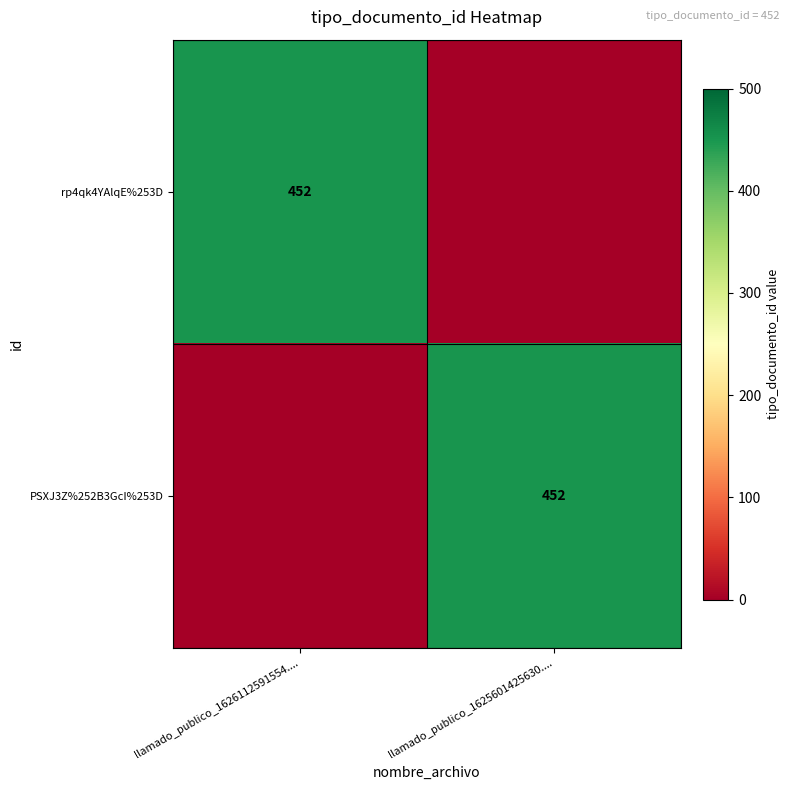

Is it true that rp4qk4YAlqE%253D equals 452 at llamado_publico_1626112591554....?

True